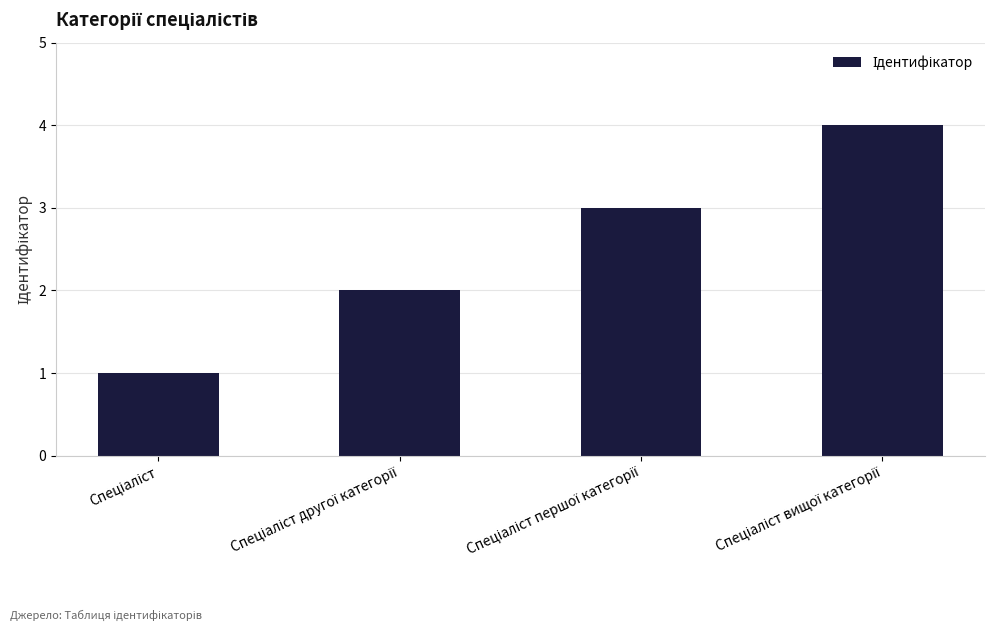

What is the difference between the maximum and minimum values?

3